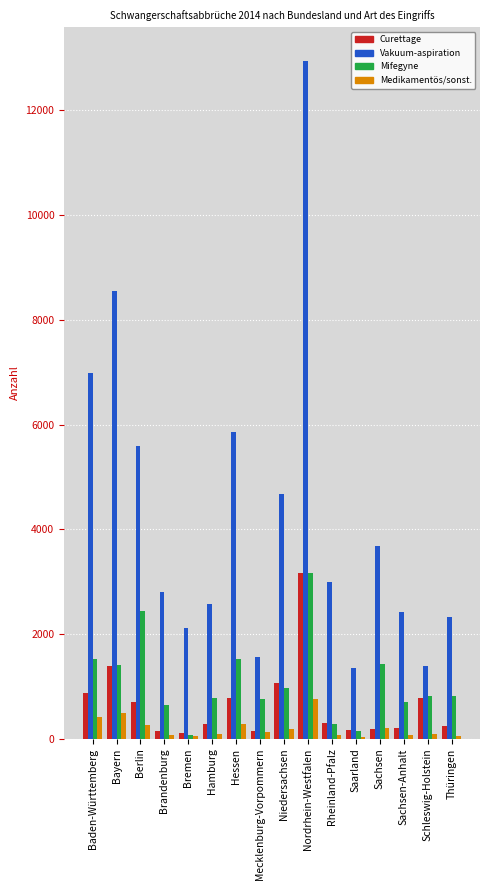

What is the maximum value shown in the chart?

12941